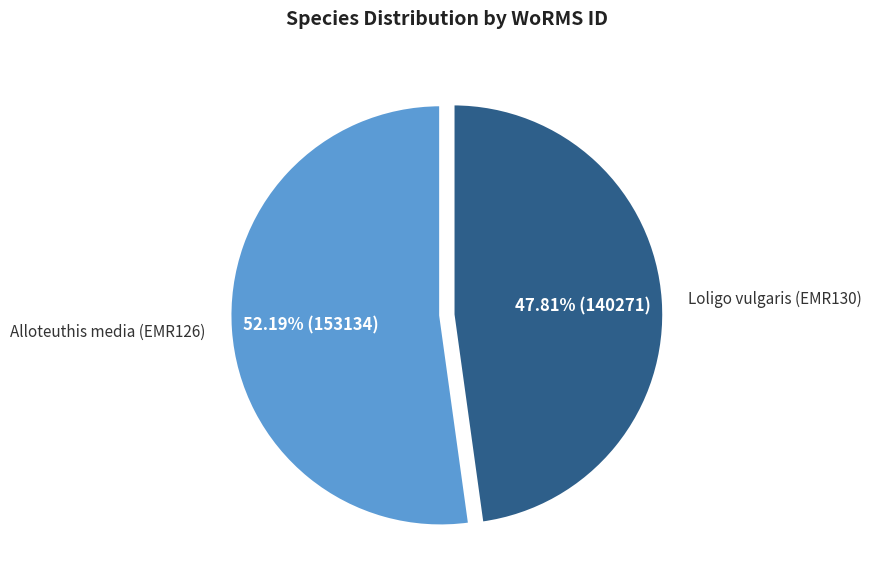

Is there any slice that represents more than half of the pie?

Yes